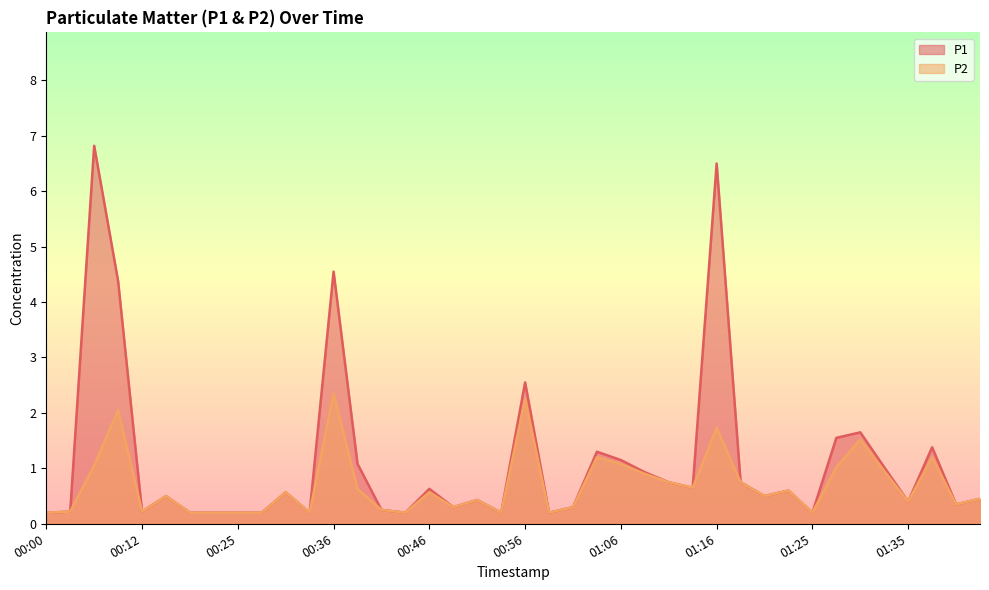

True or false: P1 has a value of 0.3 at 01:21.

False